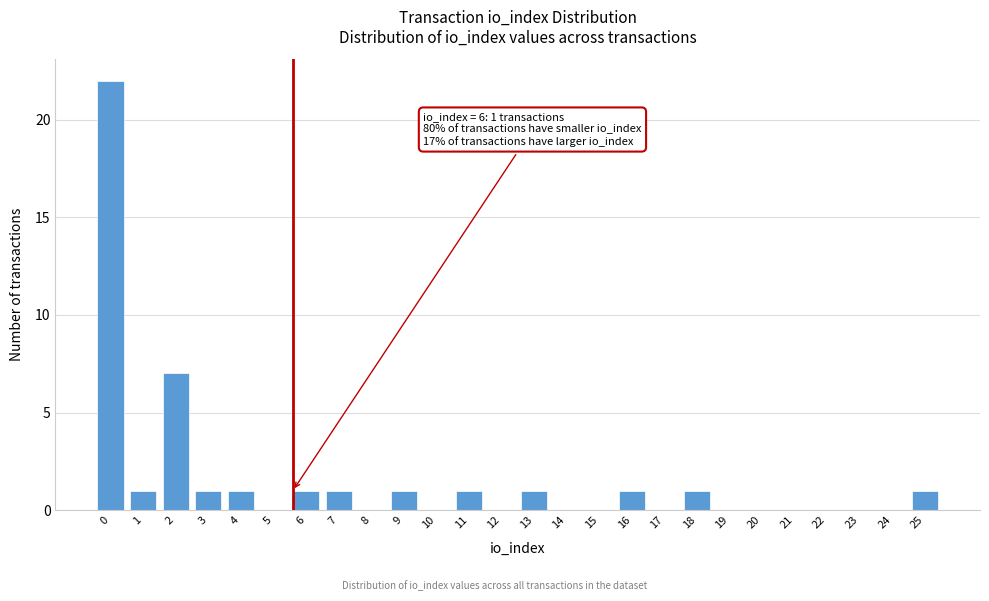

Reading right to left, extract all data points from this chart.

25=1	24=0	23=0	22=0	21=0	20=0	19=0	18=1	17=0	16=1	15=0	14=0	13=1	12=0	11=1	10=0	9=1	8=0	7=1	6=1	5=0	4=1	3=1	2=7	1=1	0=22